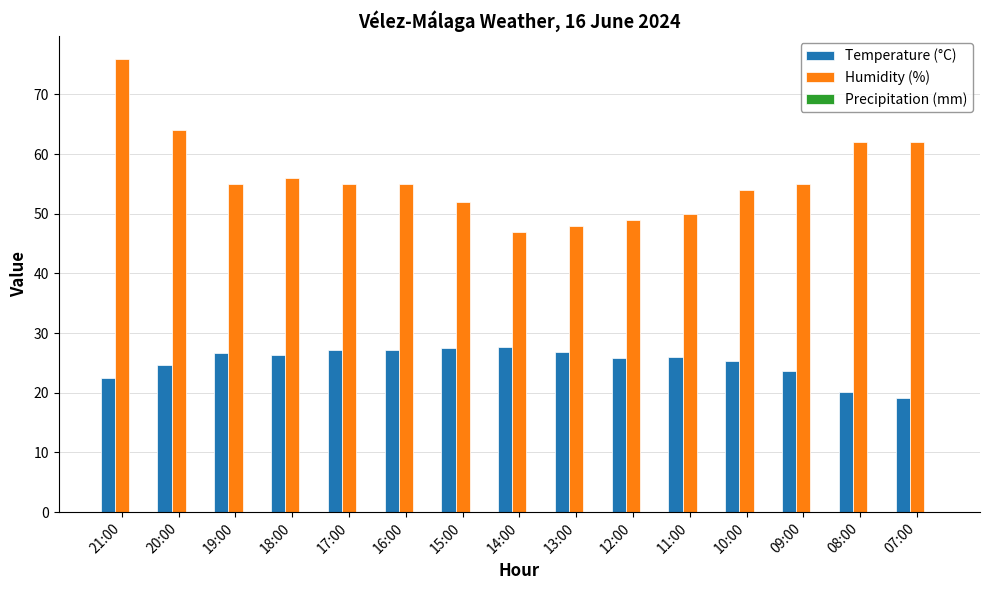

Count the number of data series in this chart.

2